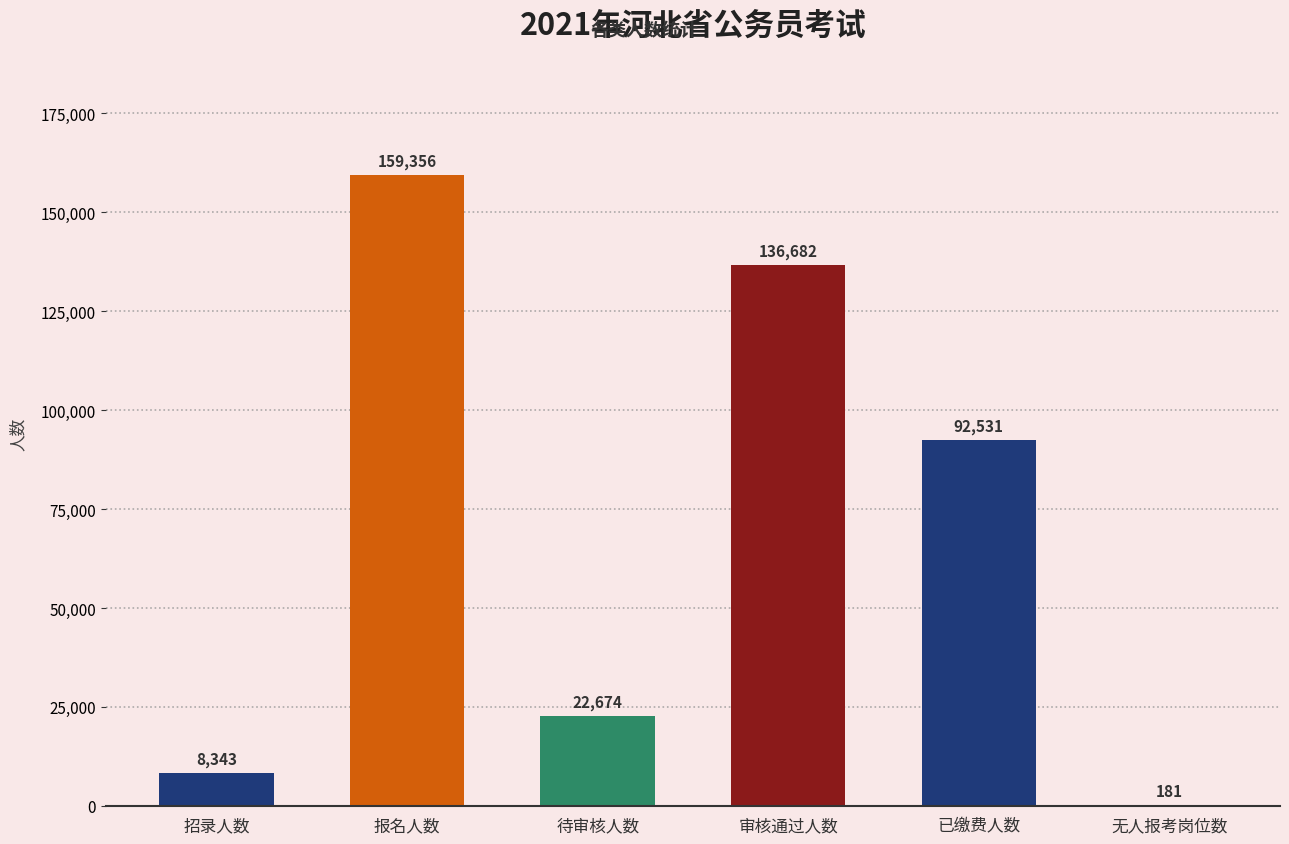

What is the change in value from 报名人数 to 审核通过人数?

-22674